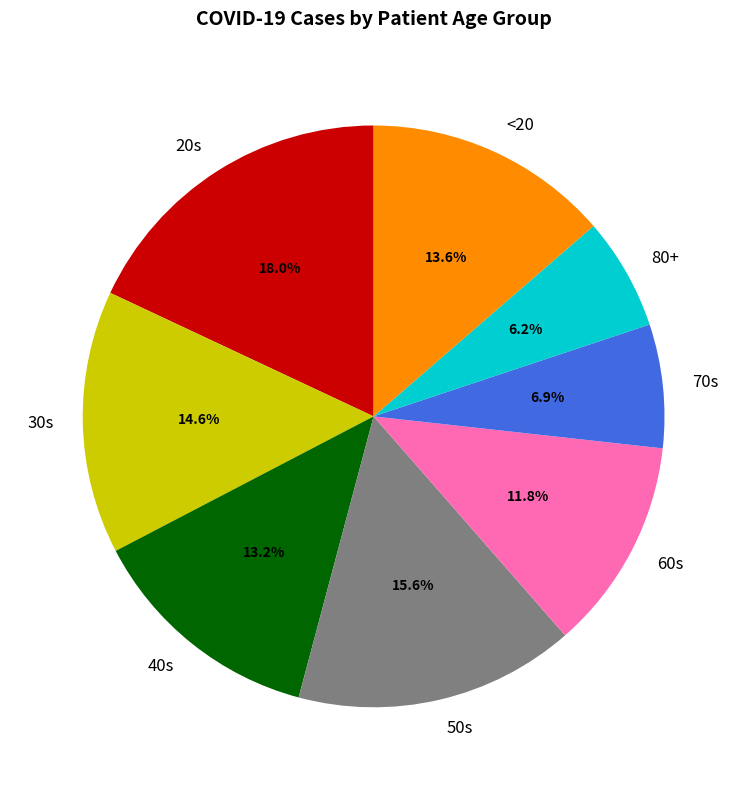

Which has a higher value, 60s or 20s?

20s